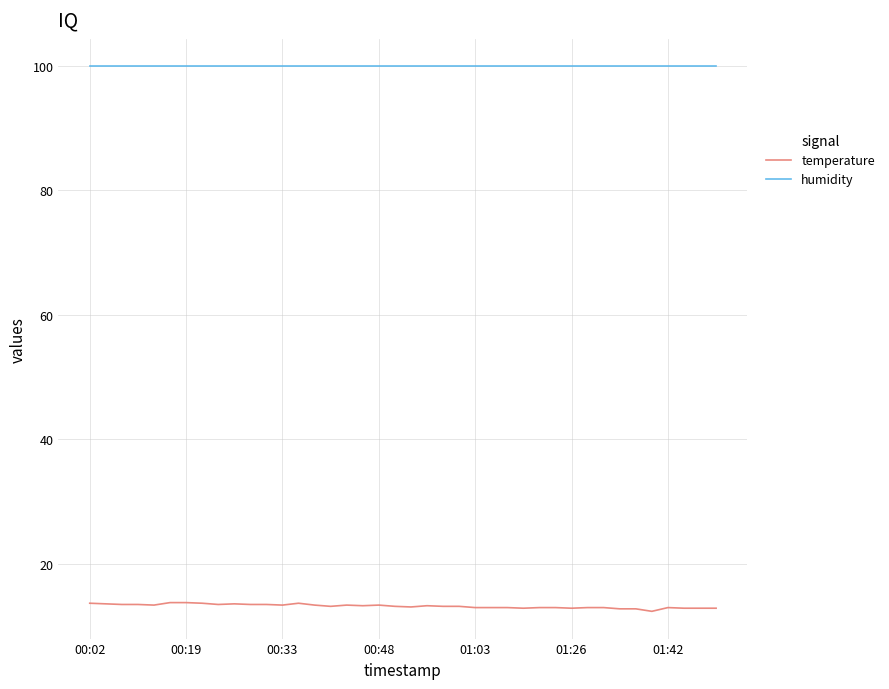

What is the minimum value for humidity?

99.9